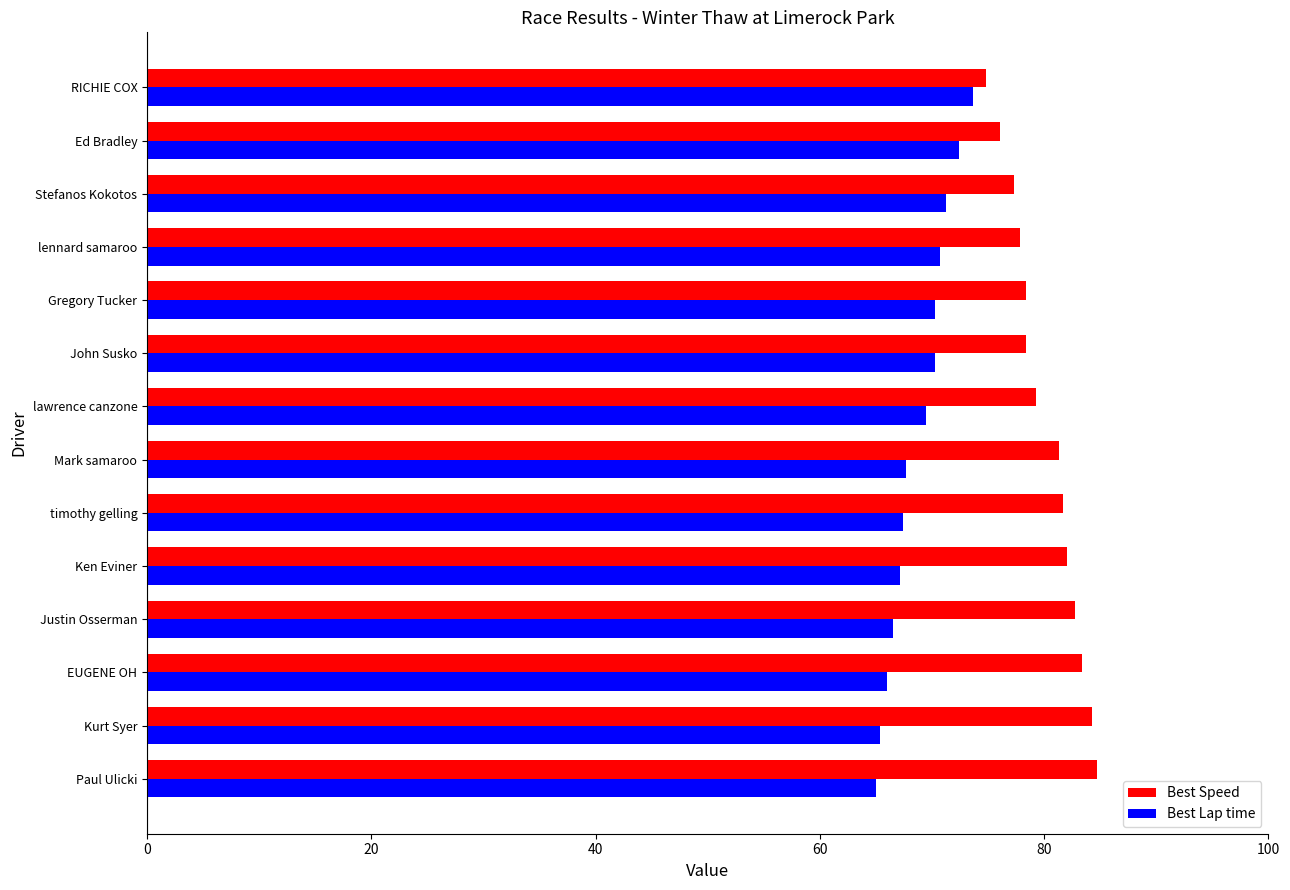

What is the spread (max minus min) of values at Paul Ulicki?

19.8